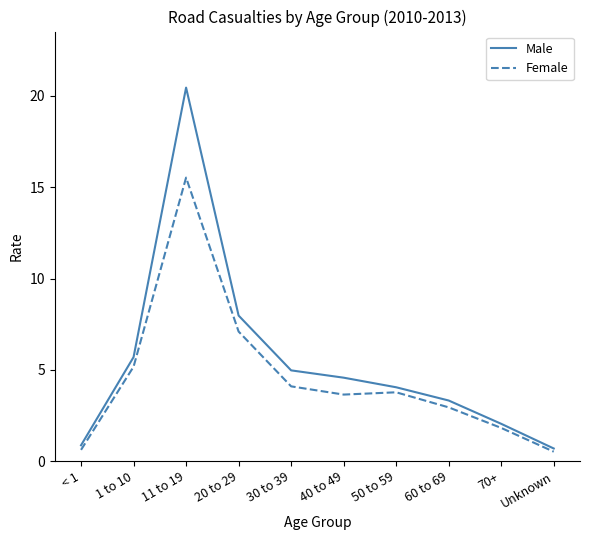

True or false: Male has more than 0 interior local peaks.

True